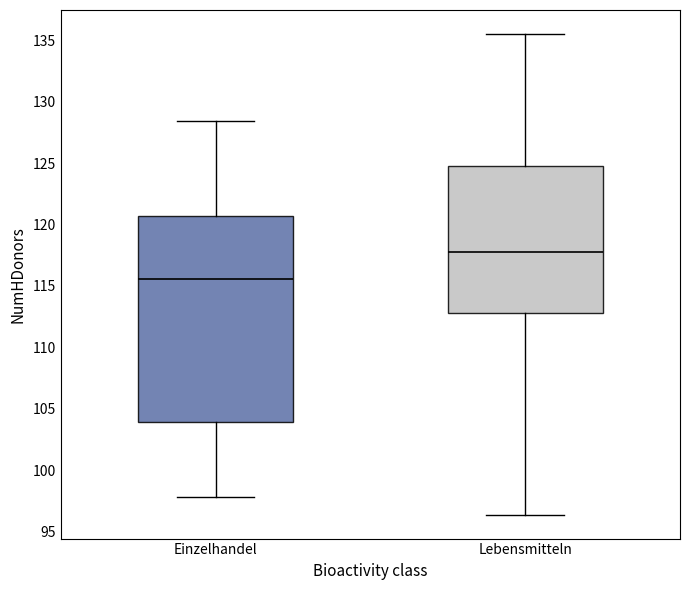

Which box is the tallest, from its lower edge to its upper edge?

Einzelhandel